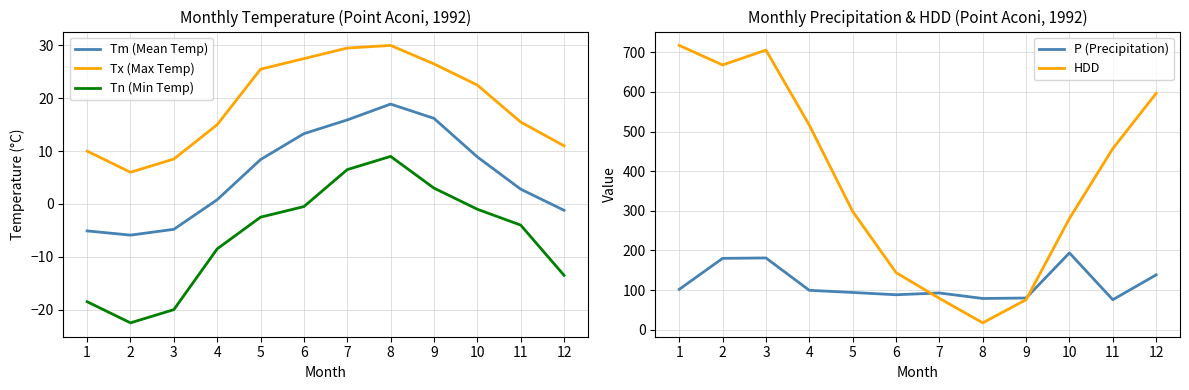

What is the maximum value for Tm (Mean Temp)?

18.9